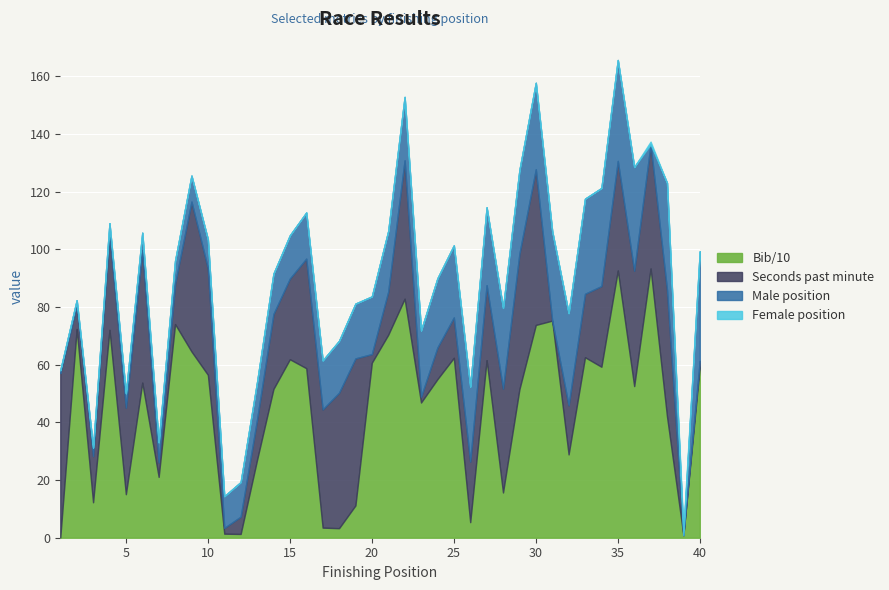

What is the total value across all series at 25?

101.4